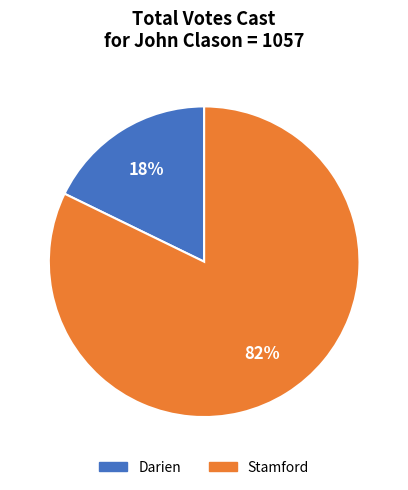

Combined, do Darien and Stamford account for over 50%?

Yes